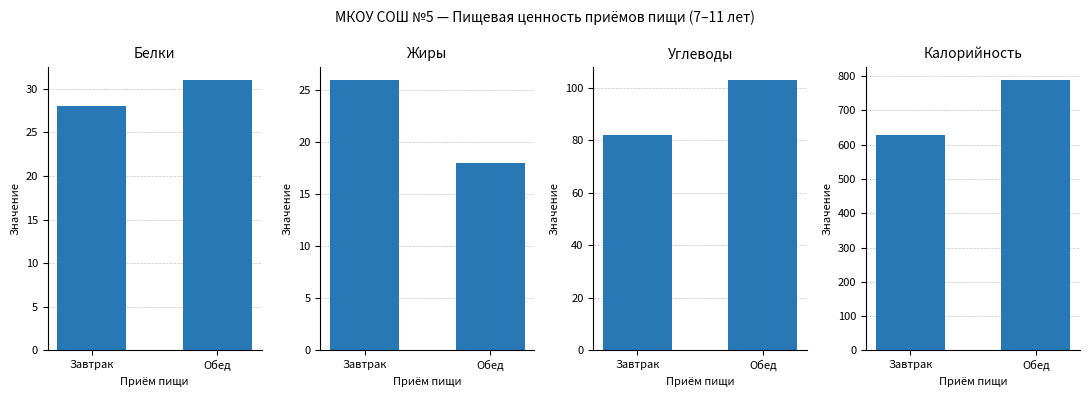

Rank the series at Обед from lowest to highest value.

Жиры, Белки, Углеводы, Калорийность